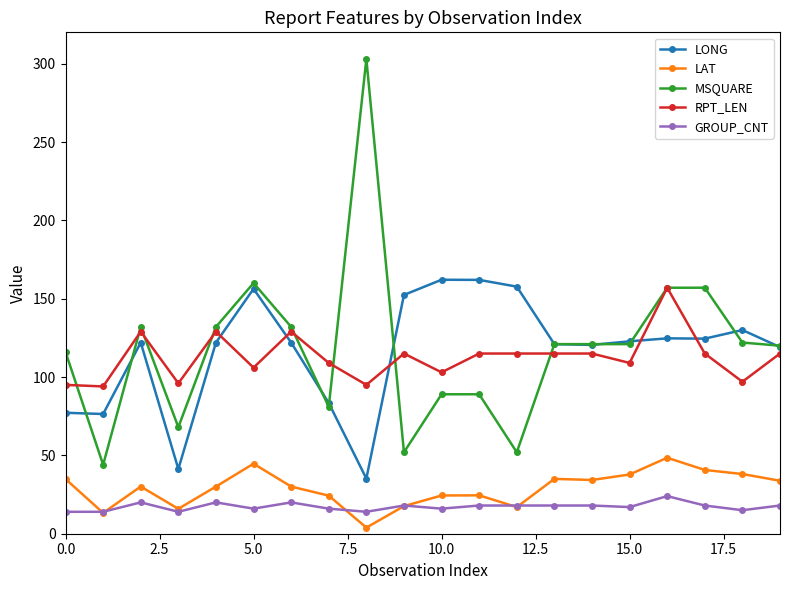

True or false: GROUP_CNT and RPT_LEN cross at least once.

False